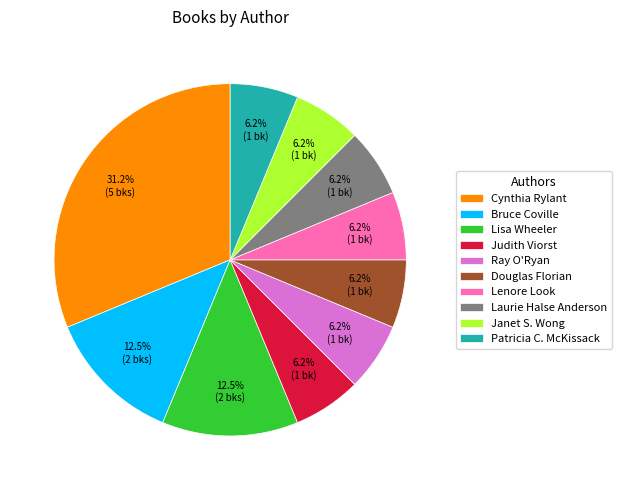

What is the largest slice in the pie chart?

Cynthia Rylant